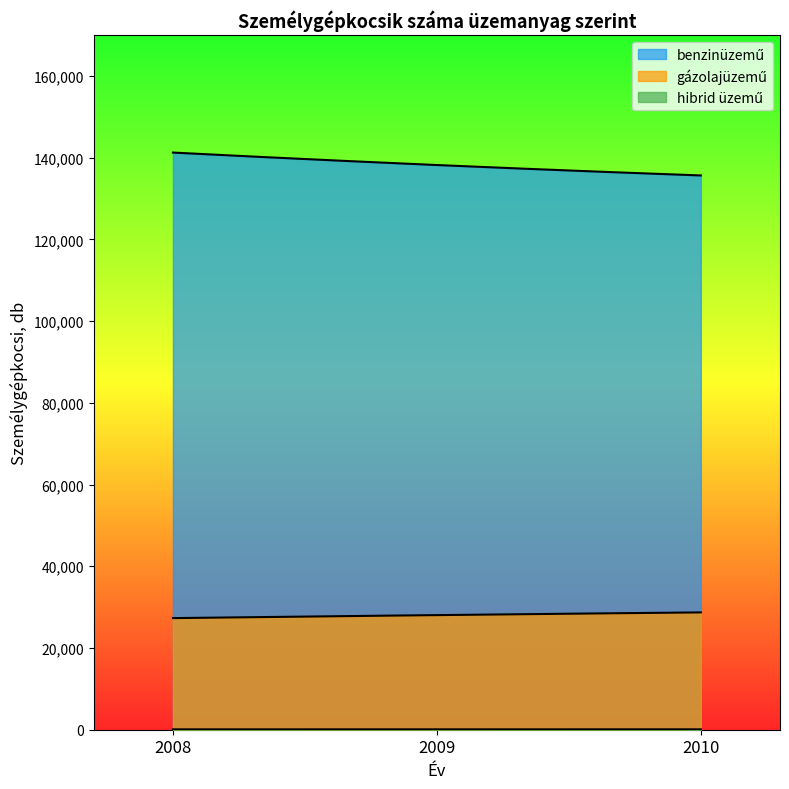

Where is hibrid üzemű nearest to the value 92?

2010